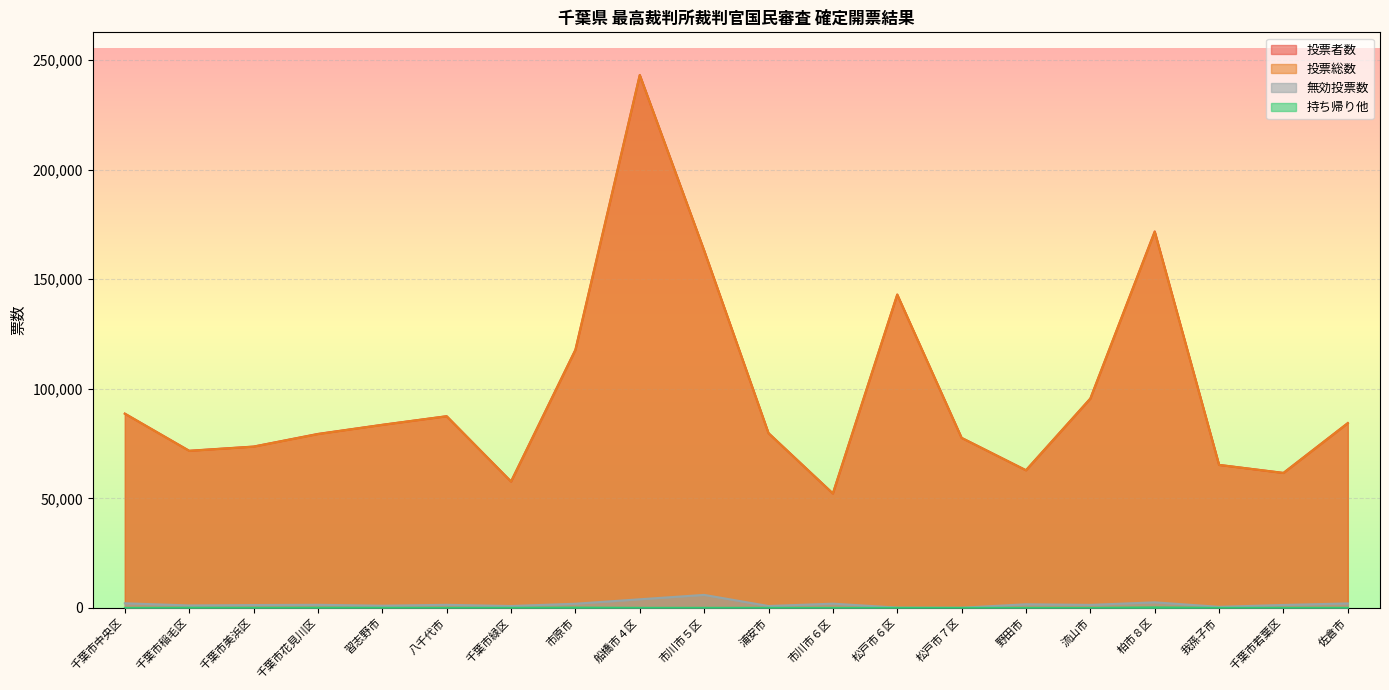

Which category has the highest value in the 無効投票数 series?

市川市５区